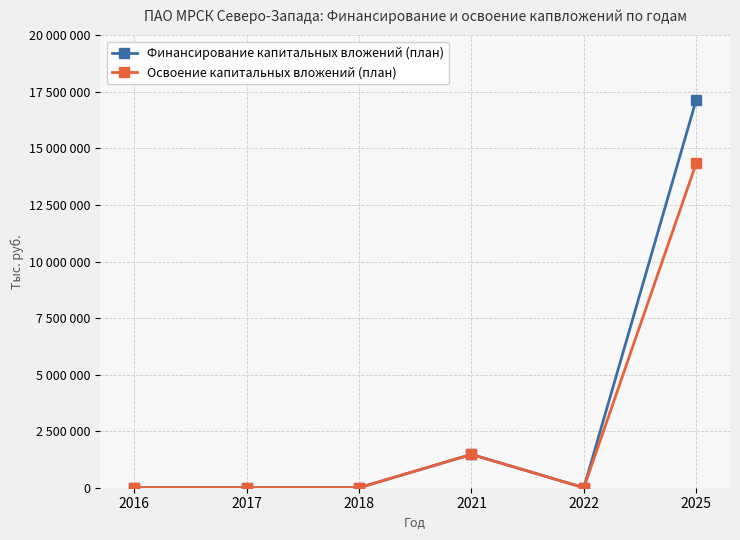

What are all the series names shown in the legend?

Финансирование капитальных вложений (план), Освоение капитальных вложений (план)